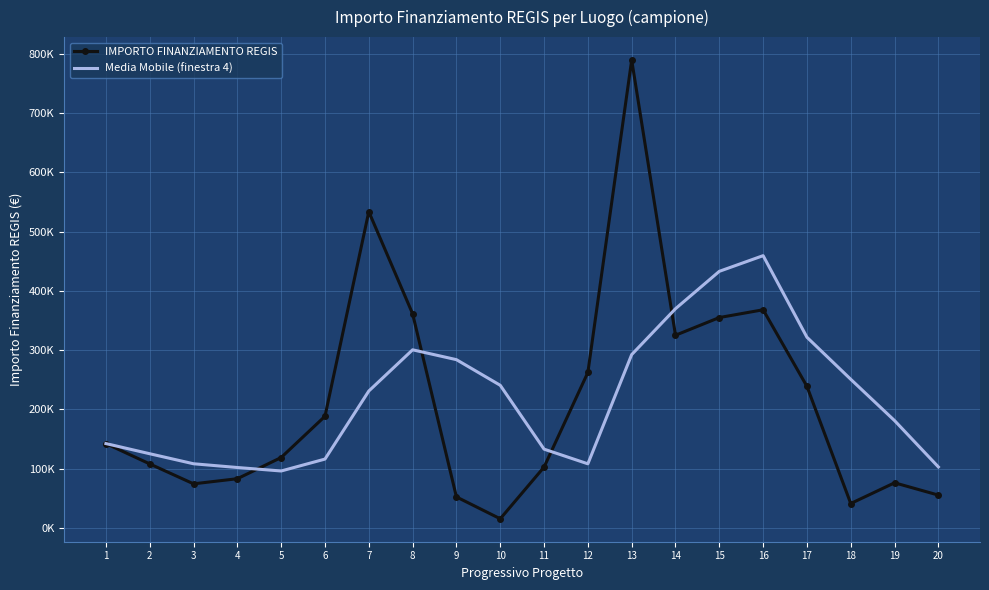

What are all the series names shown in the legend?

IMPORTO FINANZIAMENTO REGIS, Media Mobile (finestra 4)